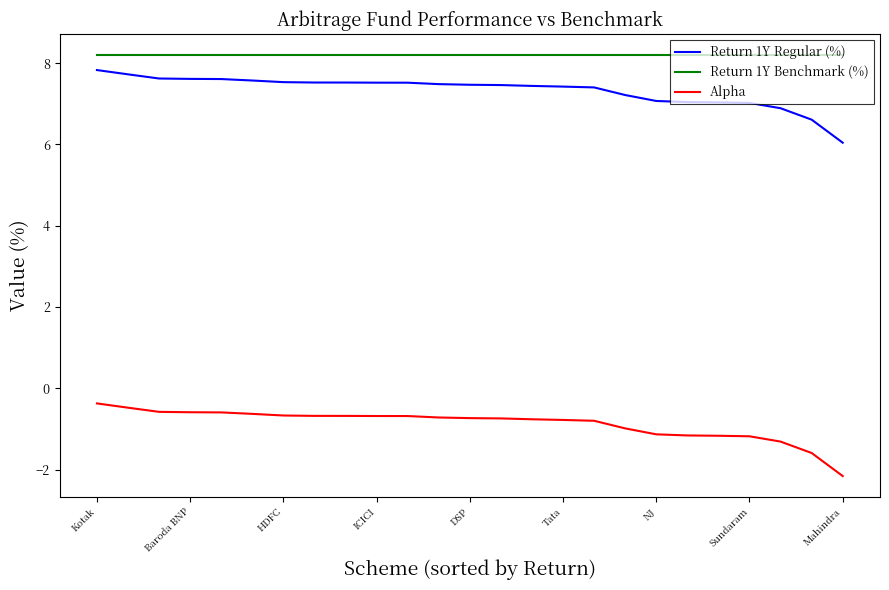

Which series has the largest total across all categories?

Return 1Y Benchmark (%)